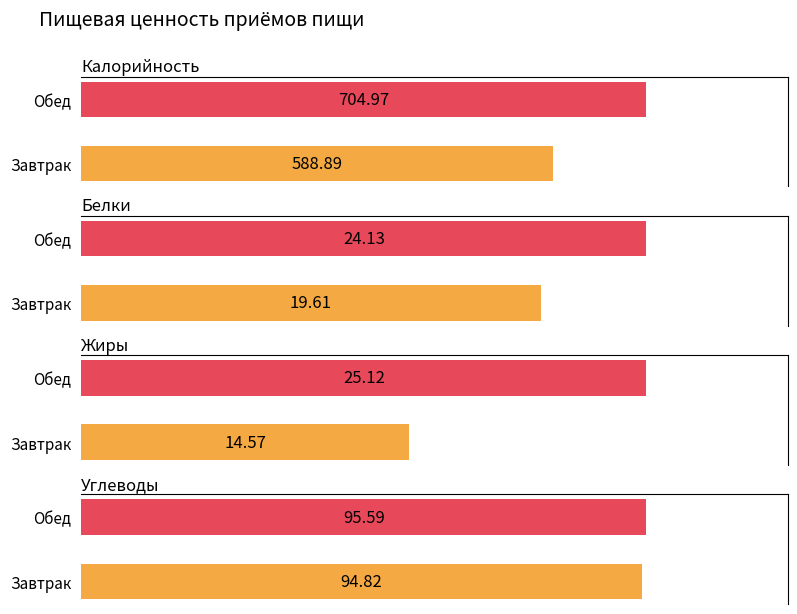

List the labels in order of Калорийность value, largest first.

Обед, Завтрак